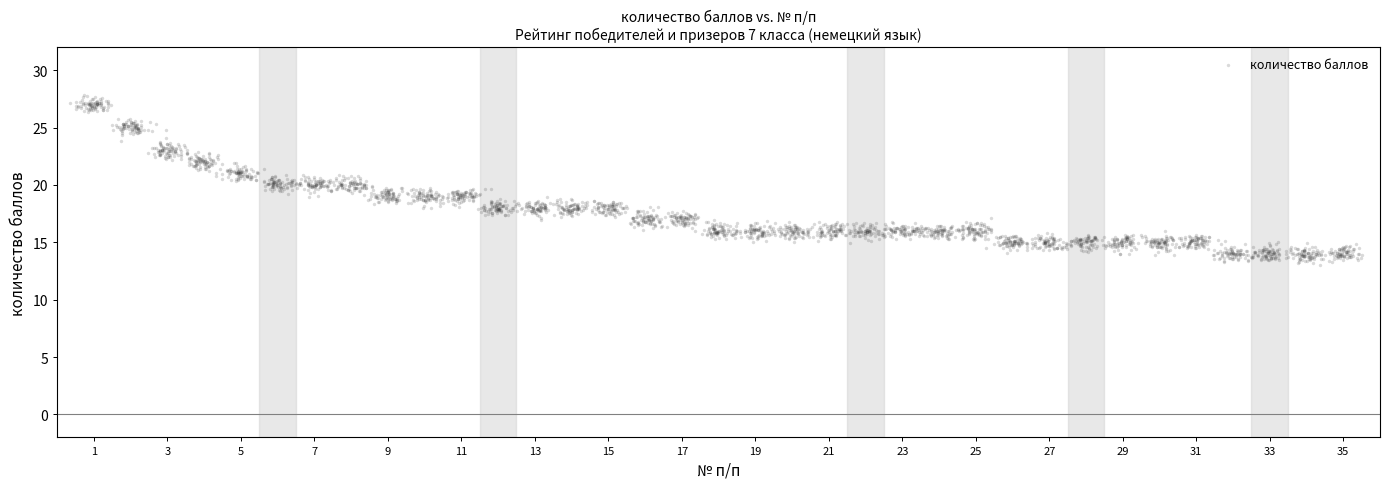

What is the range of Y values (max minus min)?

14.8